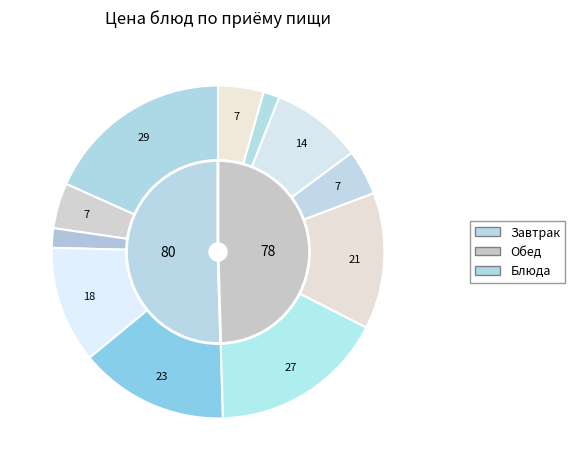

What is the smallest slice in the pie chart?

Хлеб пшеничный (обед)